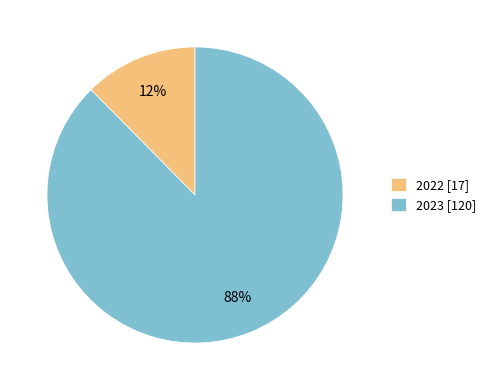

Combined, do 2023 [120] and 2022 [17] account for over 50%?

Yes